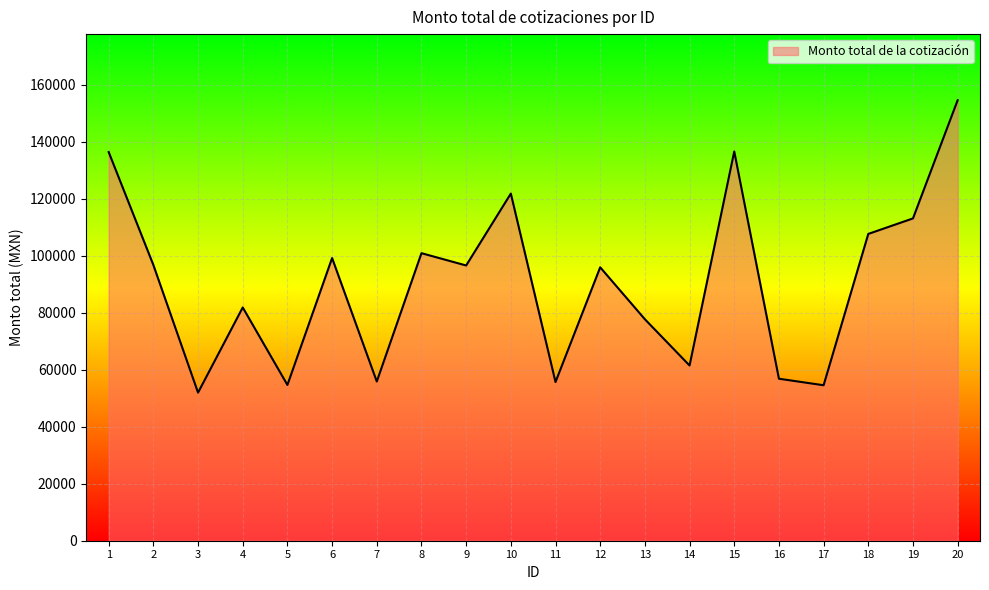

True or false: the data shows 166613.1 at 10.

False